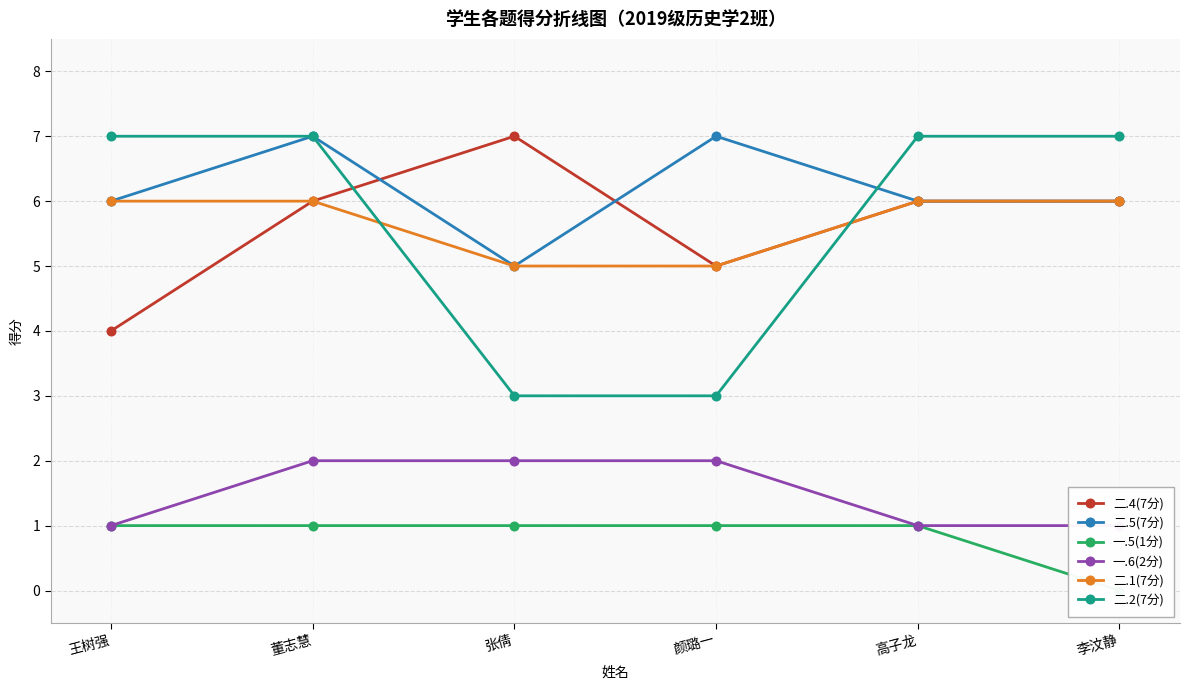

What are all the series names shown in the legend?

二.4(7分), 二.5(7分), 一.5(1分), 一.6(2分), 二.1(7分), 二.2(7分)